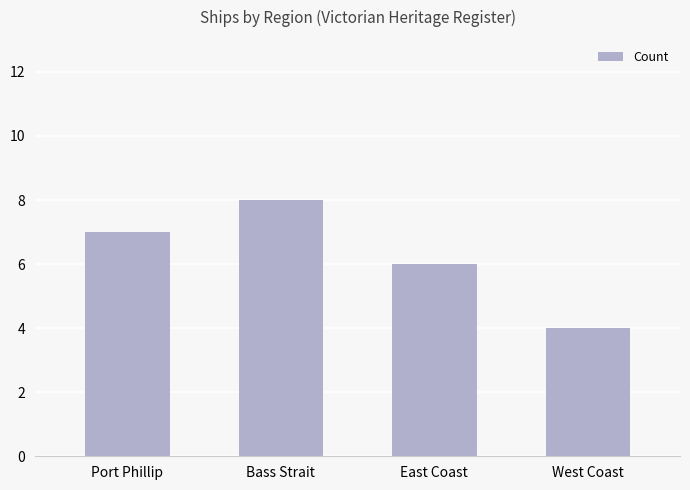

How many bars are there in total?

4